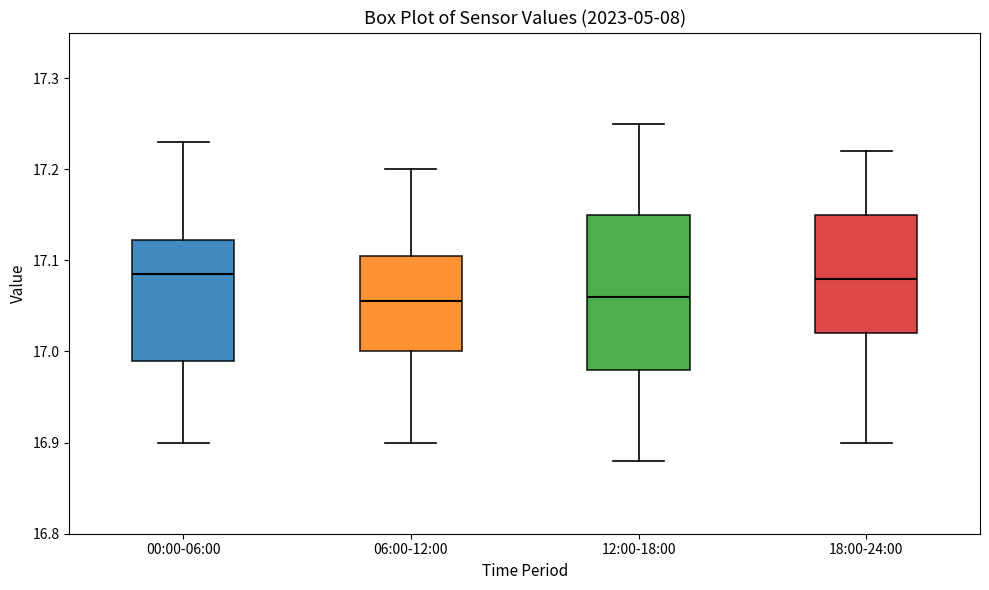

Which box is the tallest, from its lower edge to its upper edge?

12:00-18:00